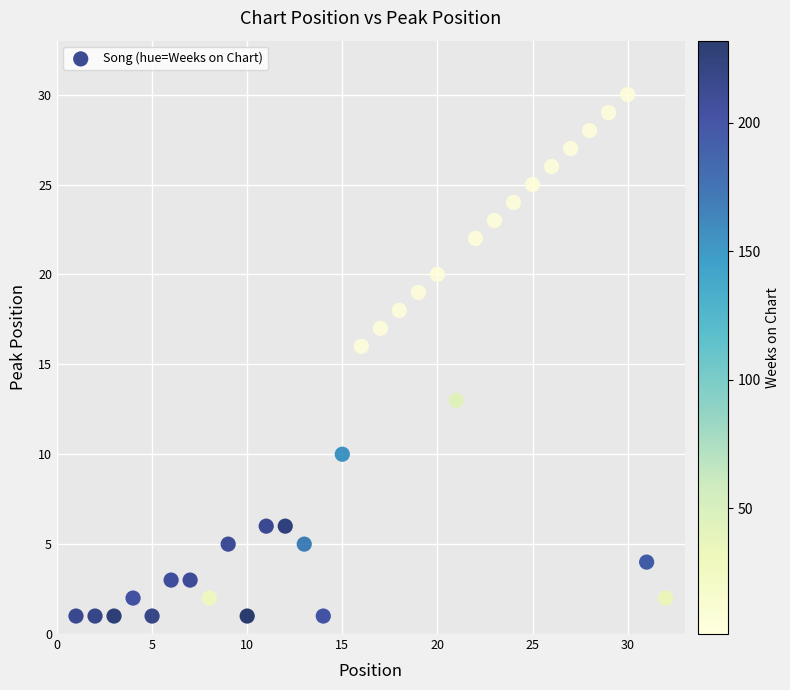

What Y value in the scatter plot is closest to 15?

16